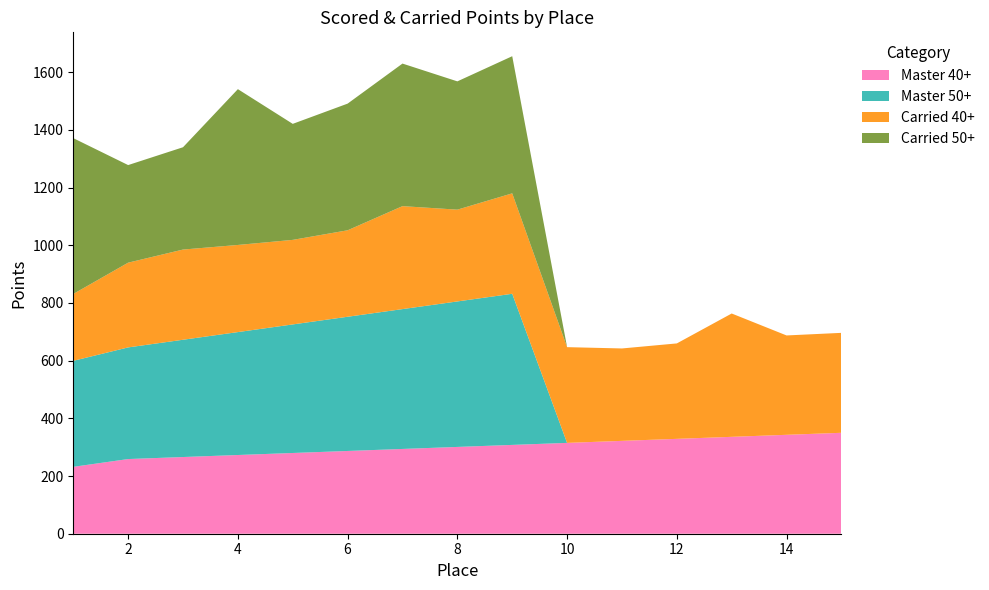

Reading right to left, extract all data points from this chart.

Master 40+: 349.9	342.8	335.8	328.8	321.8	314.8	307.8	300.8	293.8	286.8	279.8	272.8	265.8	258.8	231.8
Master 50+: 0.0	0.0	0.0	0.0	0.0	0.0	523.8	504.3	484.7	465.2	445.6	426.1	406.5	387.0	367.4
Carried 40+: 346.4	344.4	427.5	330.8	320.3	331.8	348.1	318.2	356.9	299.7	293.1	302.0	312.6	293.7	231.8
Carried 50+: 0.0	0.0	0.0	0.0	0.0	0.0	475.3	444.6	494.2	439.0	402.1	540.0	354.6	338.3	540.0